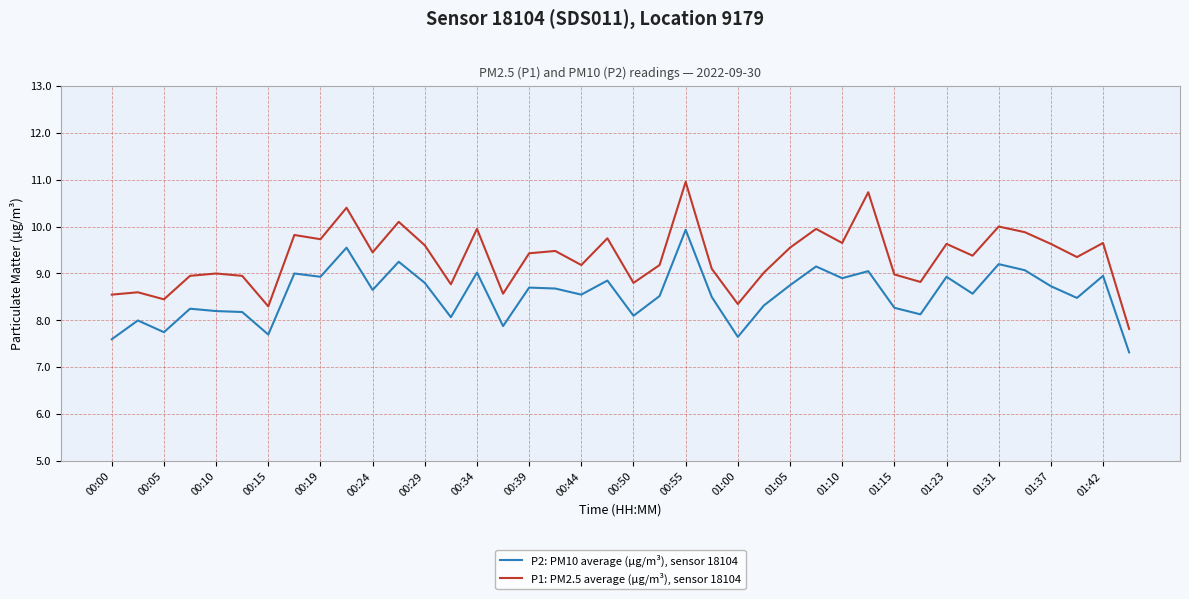

List the series in order of their overall mean, highest first.

P1: PM2.5 average (µg/m³), sensor 18104, P2: PM10 average (µg/m³), sensor 18104